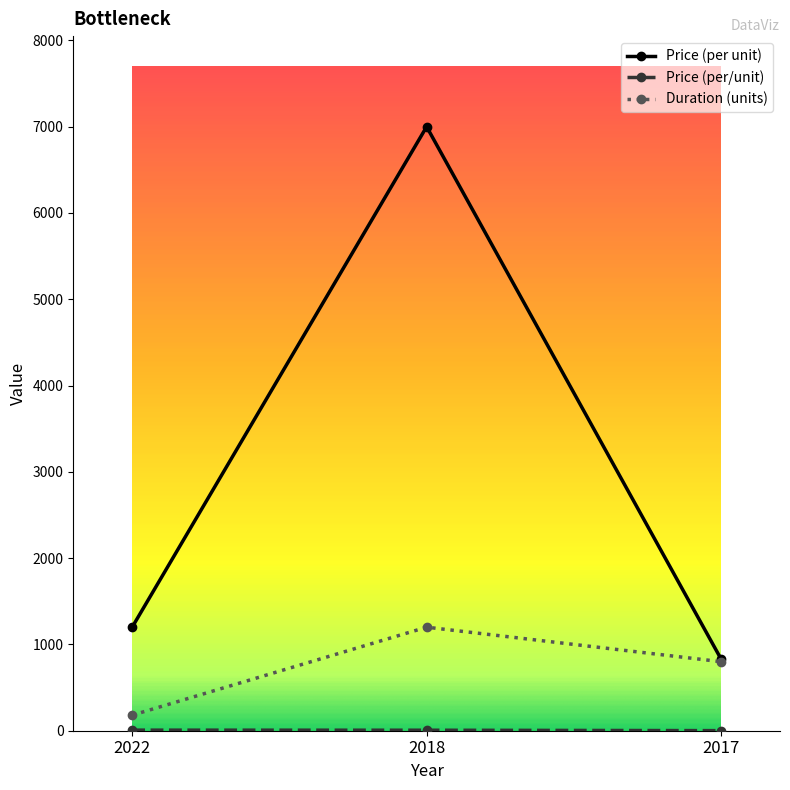

Which series has the widest spread of values?

Price (per unit)